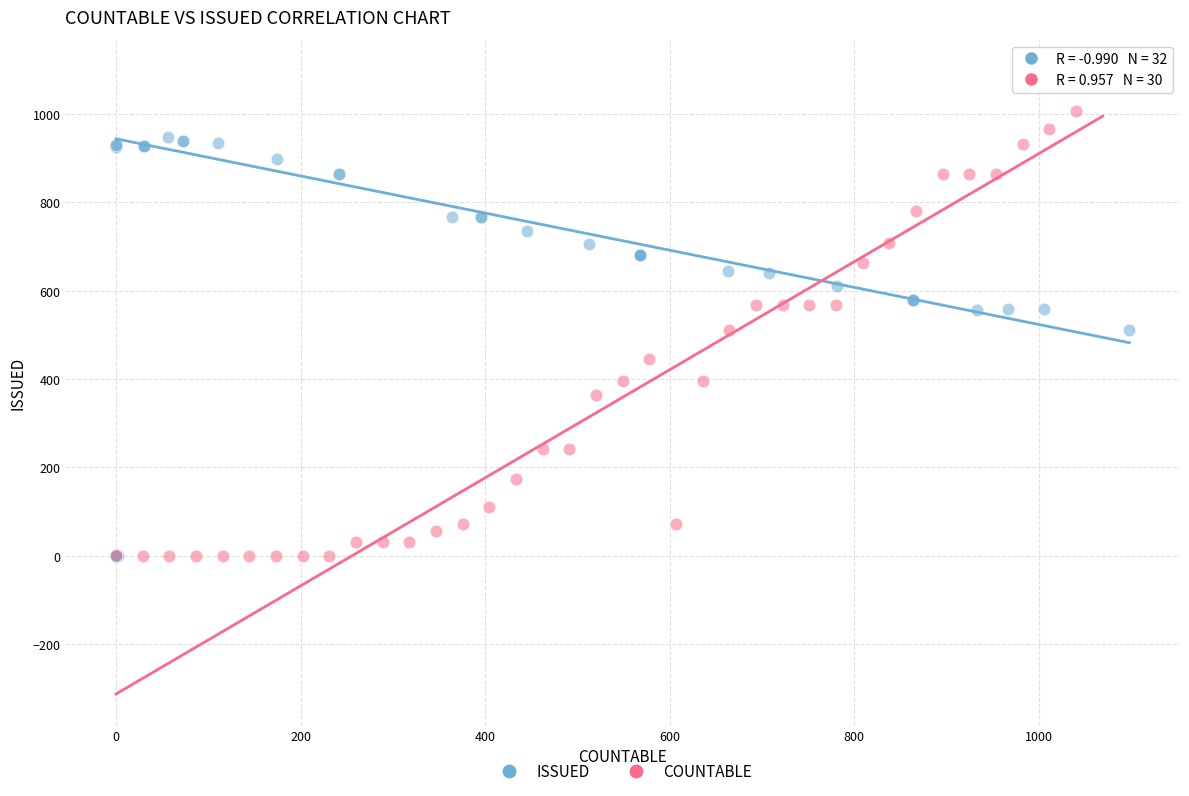

Which series reaches the maximum Y coordinate?

COUNTABLE